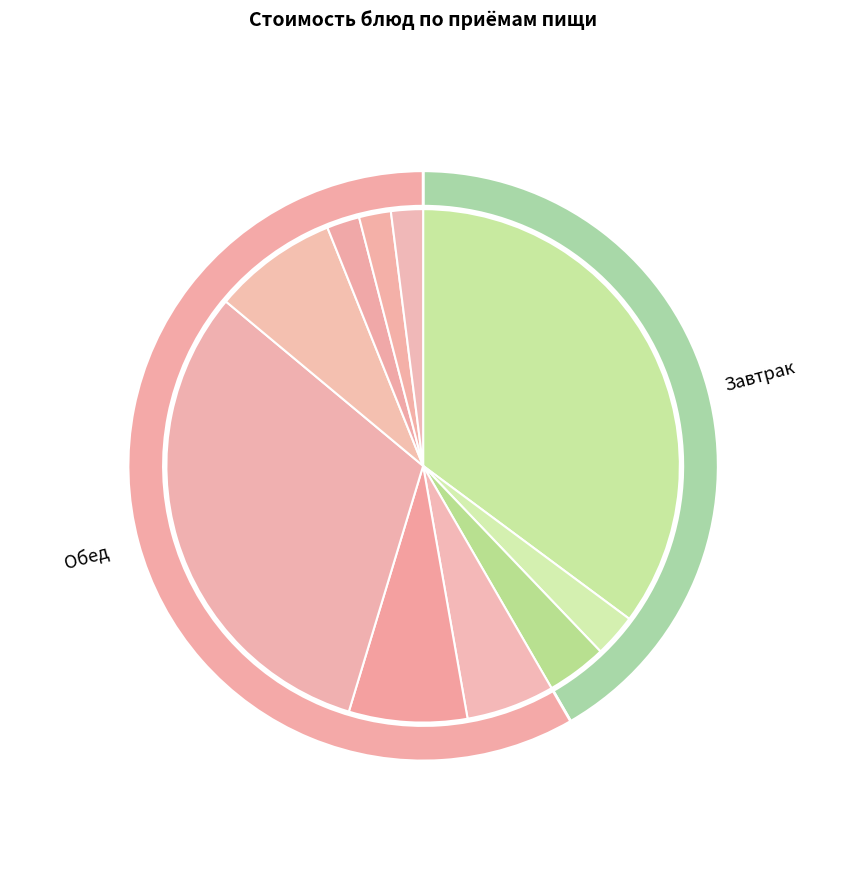

Is it true that Хлеб пшеничный is 11% of the pie?

False